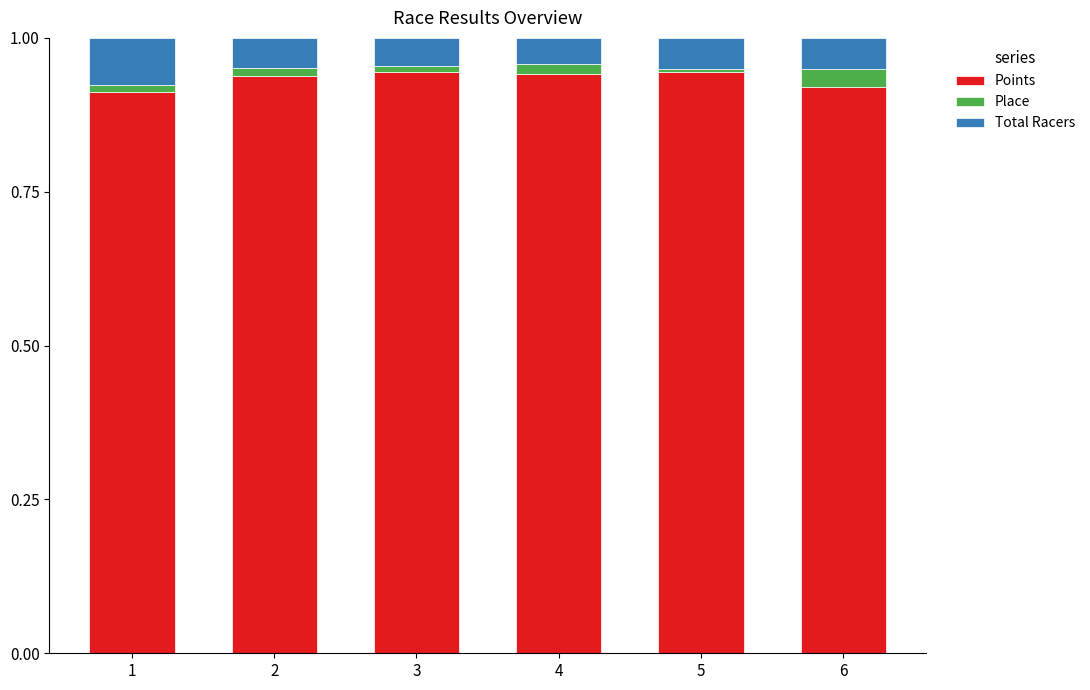

What is the total value across all series at 6?

1.0